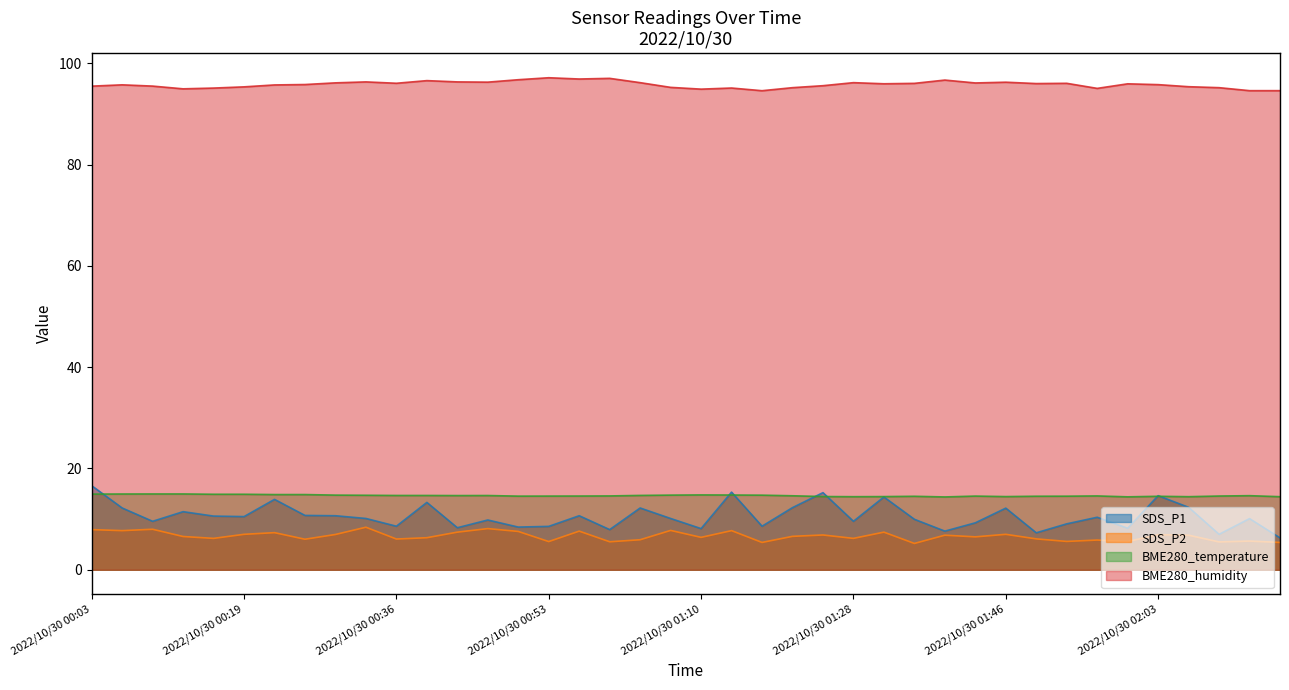

Which series has the largest total across all categories?

BME280_humidity